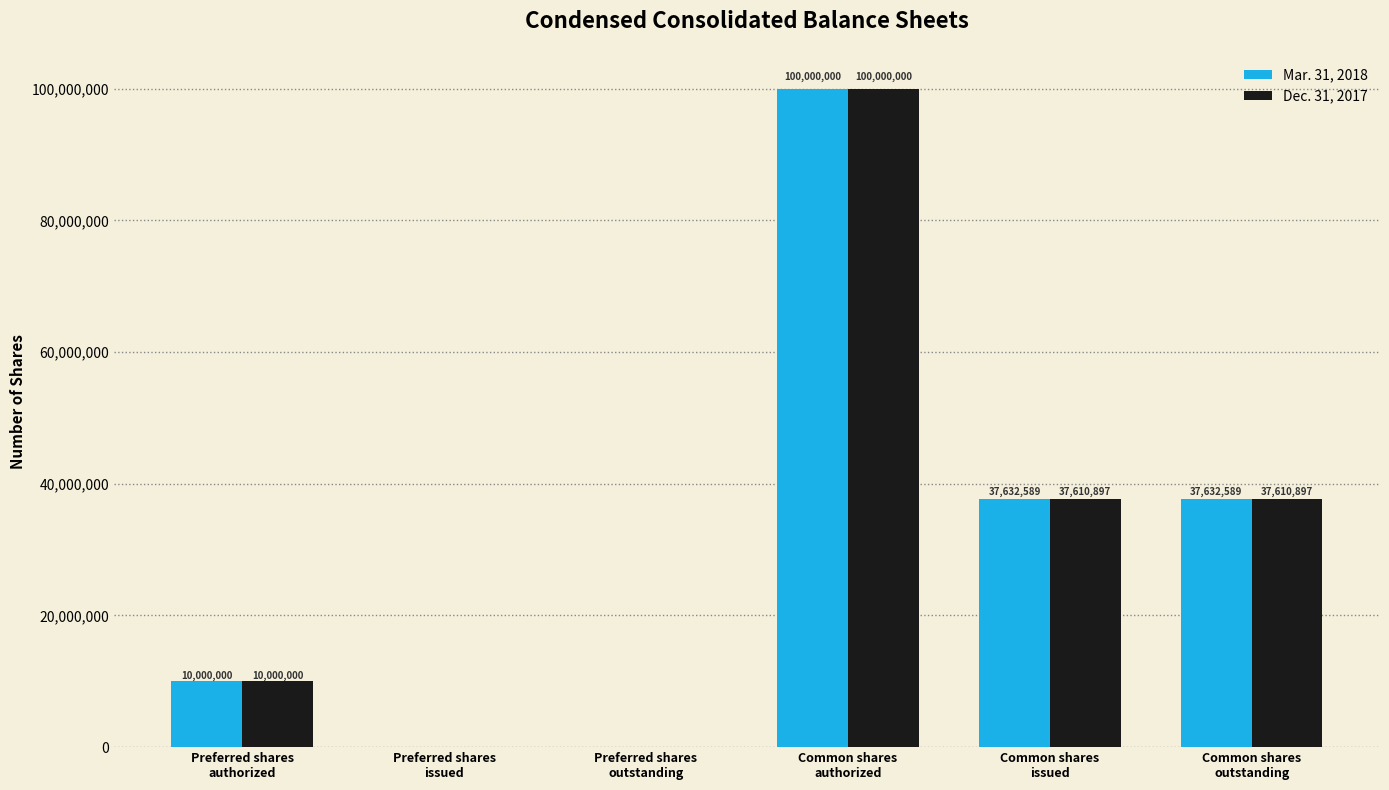

Is the value of Mar. 31, 2018 at Preferred shares
authorized greater than the value of Dec. 31, 2017 at Common shares
outstanding?

No